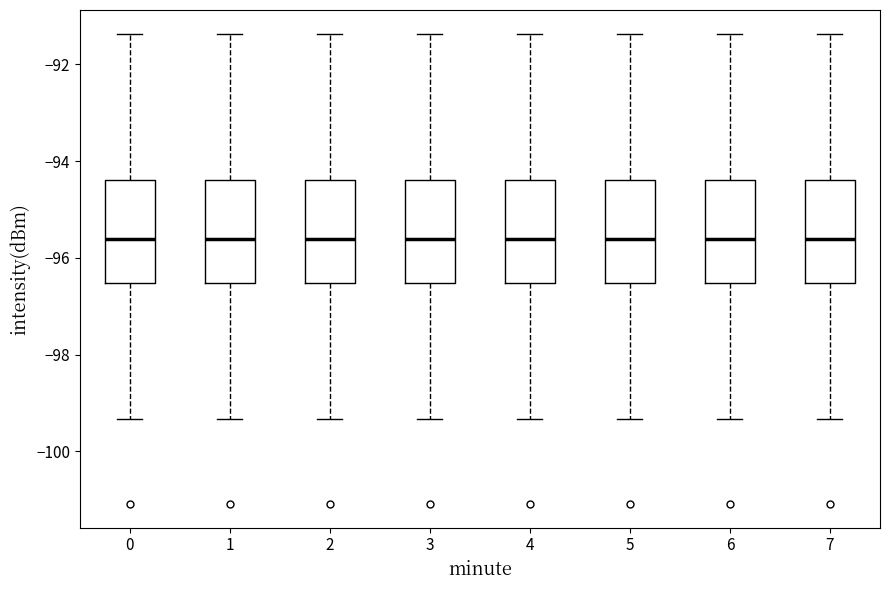

Reading left to right, transcribe this box plot: for each box, give where its median line is, the range the box spans, and where its two whiskers end, as read against the y-axis. The values are not printed on the chart, so give them approximately, as read against the axis.

0: median -95.6, box -96.6 to -94.4, whiskers -99.4 to -91.4
1: median -95.6, box -96.6 to -94.4, whiskers -99.4 to -91.4
2: median -95.6, box -96.6 to -94.4, whiskers -99.4 to -91.4
3: median -95.6, box -96.6 to -94.4, whiskers -99.4 to -91.4
4: median -95.6, box -96.6 to -94.4, whiskers -99.4 to -91.4
5: median -95.6, box -96.6 to -94.4, whiskers -99.4 to -91.4
6: median -95.6, box -96.6 to -94.4, whiskers -99.4 to -91.4
7: median -95.6, box -96.6 to -94.4, whiskers -99.4 to -91.4